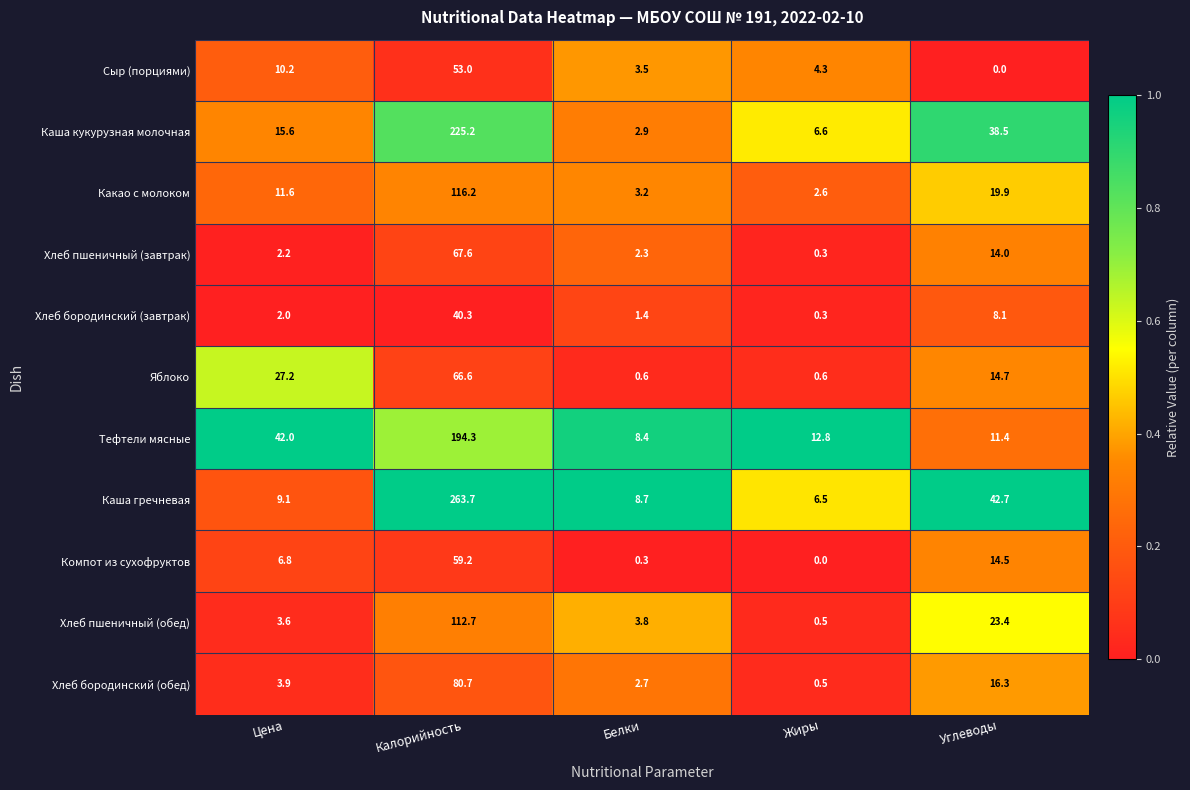

Rank the series at Углеводы from highest to lowest value.

Каша гречневая, Каша кукурузная молочная, Хлеб пшеничный (обед), Какао с молоком, Хлеб бородинский (обед), Яблоко, Компот из сухофруктов, Хлеб пшеничный (завтрак), Тефтели мясные, Хлеб бородинский (завтрак), Сыр (порциями)